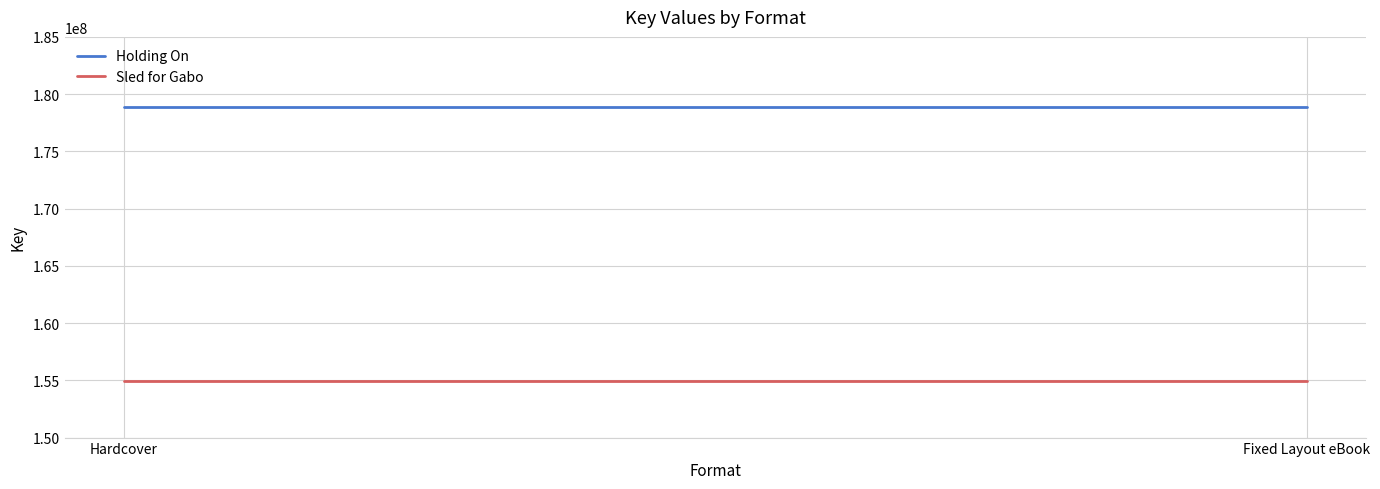

What is the label of the 1st point from the right?

Fixed Layout eBook